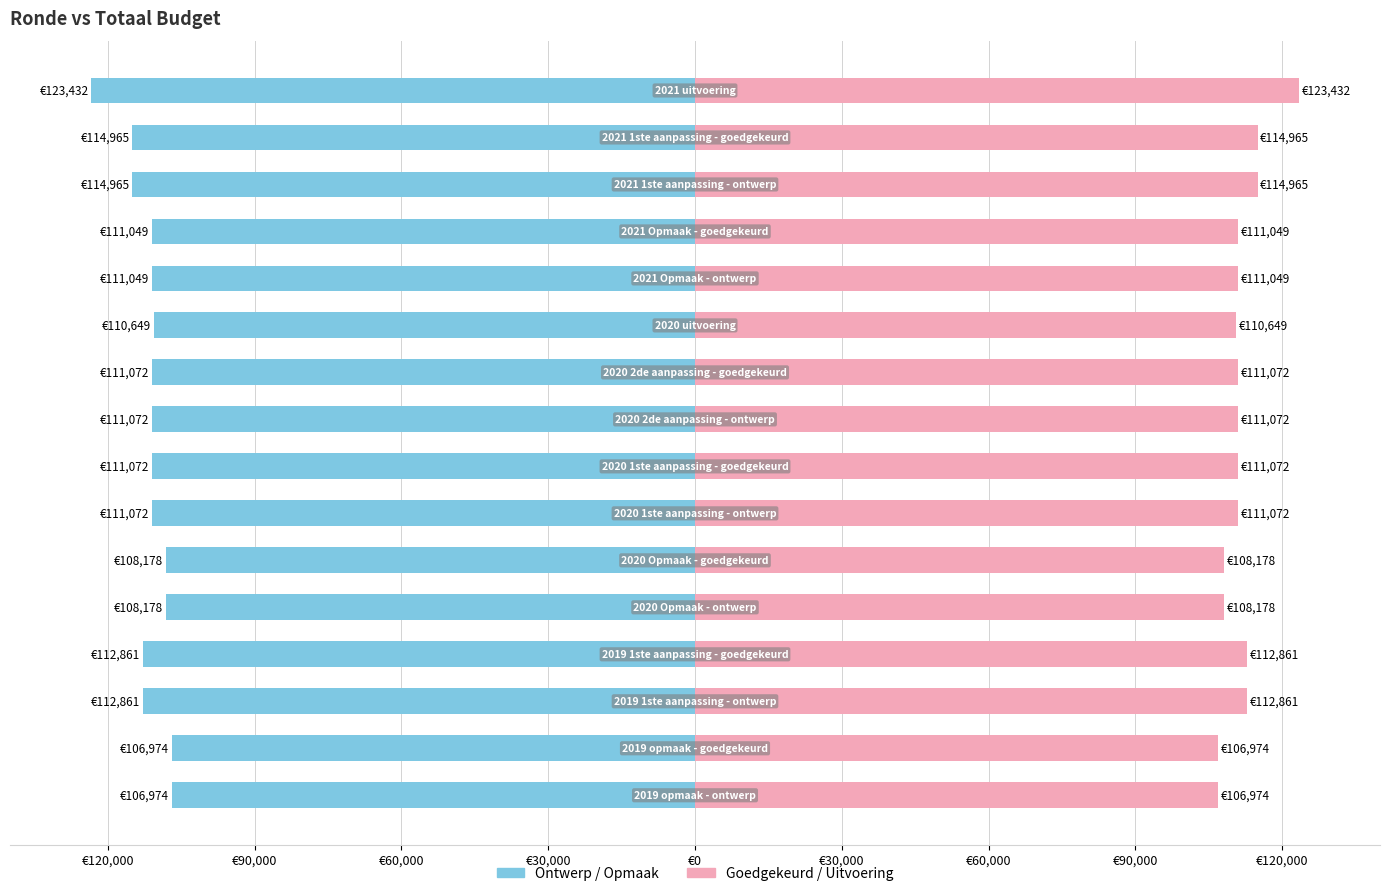

What is the sum of all Goedgekeurd / Uitvoering values?

1786423